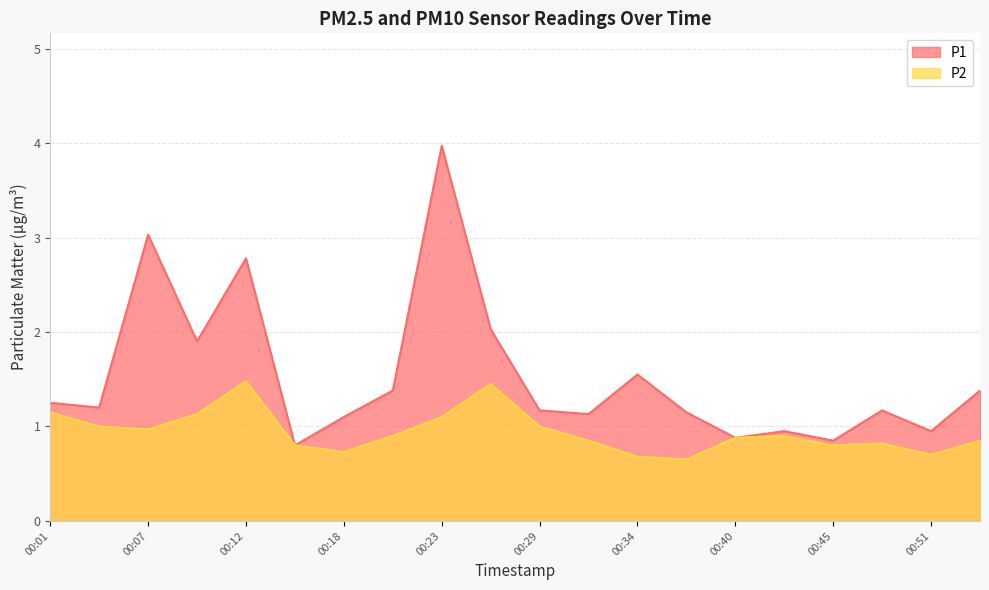

Which category has the highest value in the P1 series?

00:23